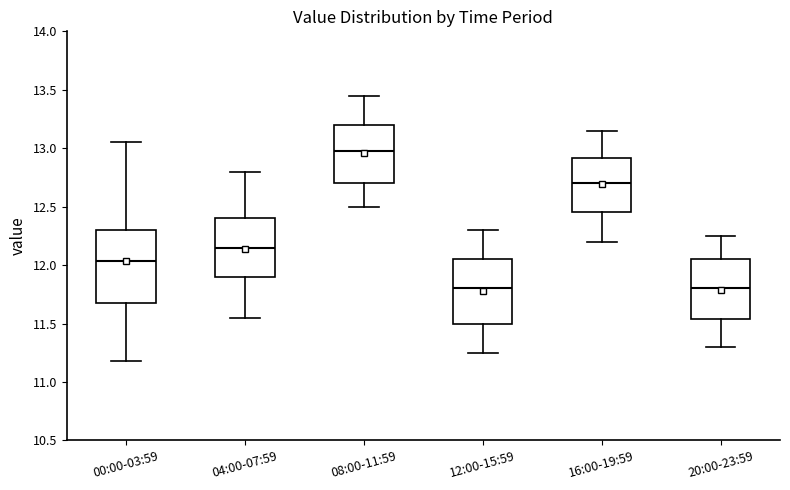

Comparing the boxes themselves (not the whiskers), which one is the tallest?

00:00-03:59